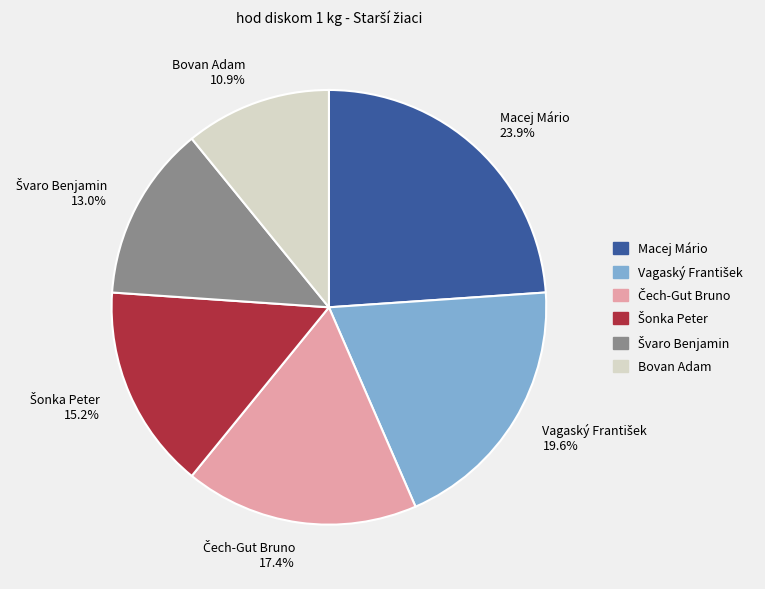

Does any single category account for the majority?

No